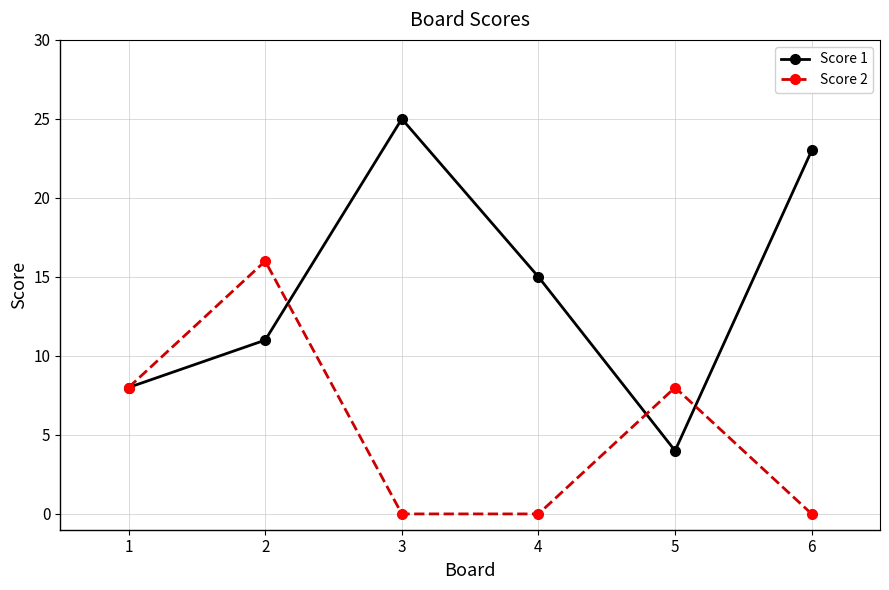

Where is the first local maximum for Score 2?

2